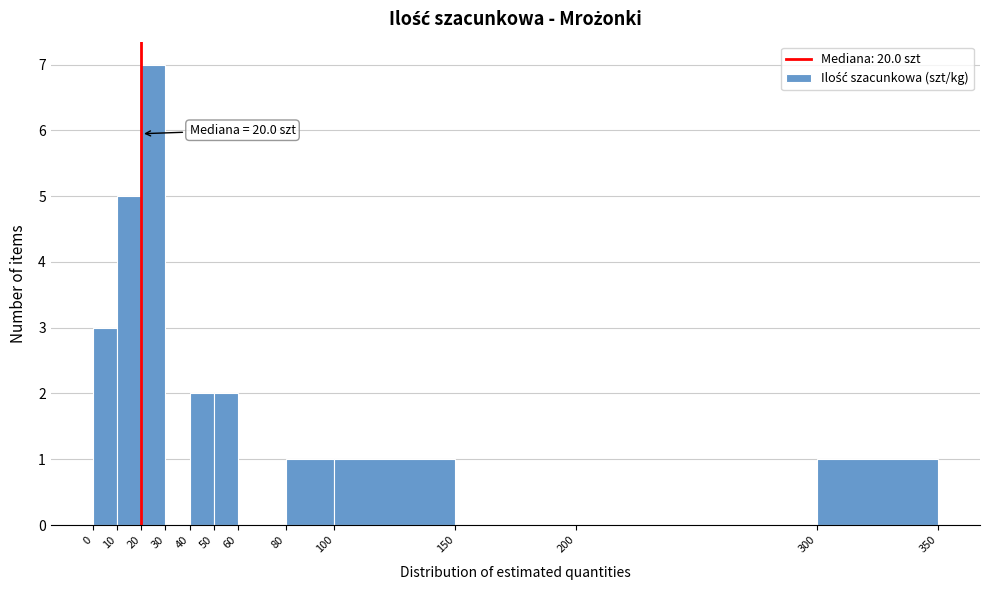

Over which range of the x-axis is the bar tallest?

20 to 30